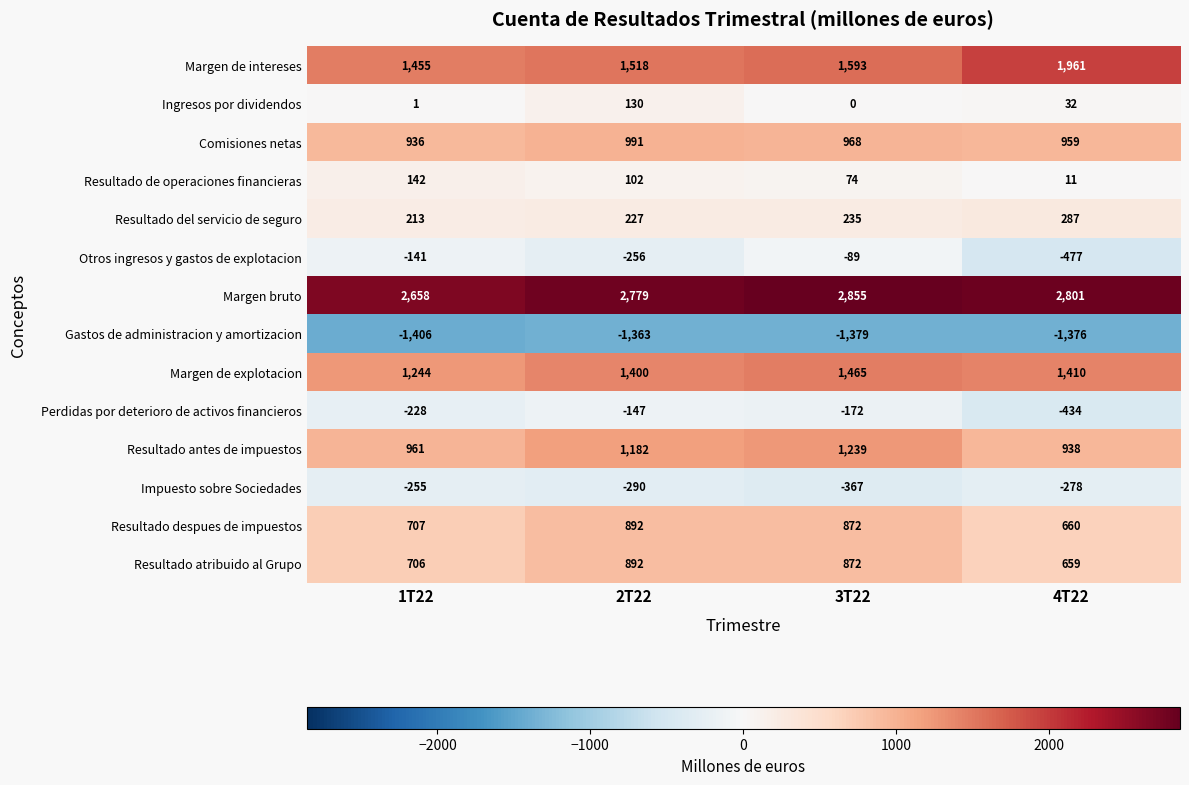

What is the maximum value shown in the chart?

2855